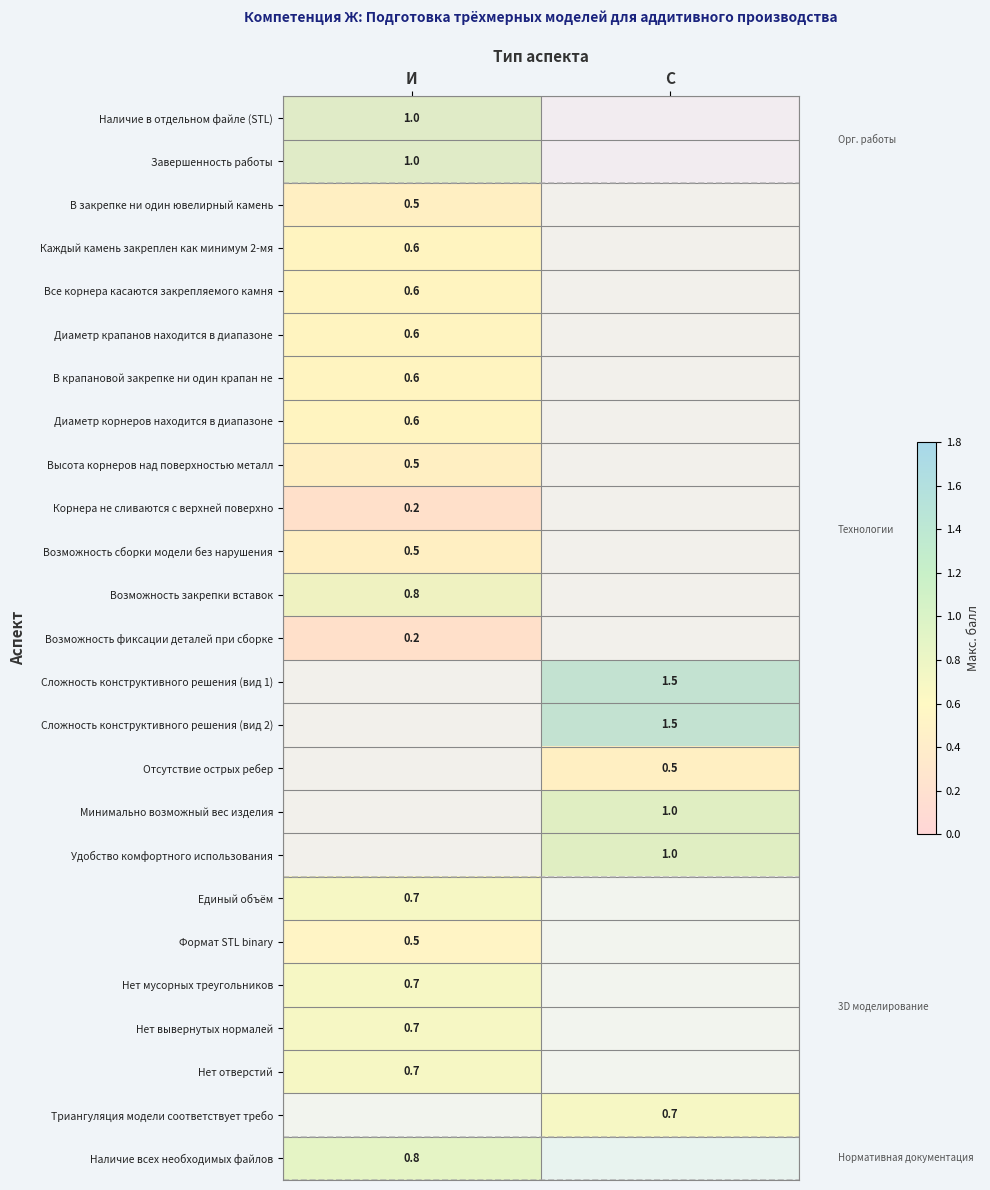

Count the number of data series in this chart.

25